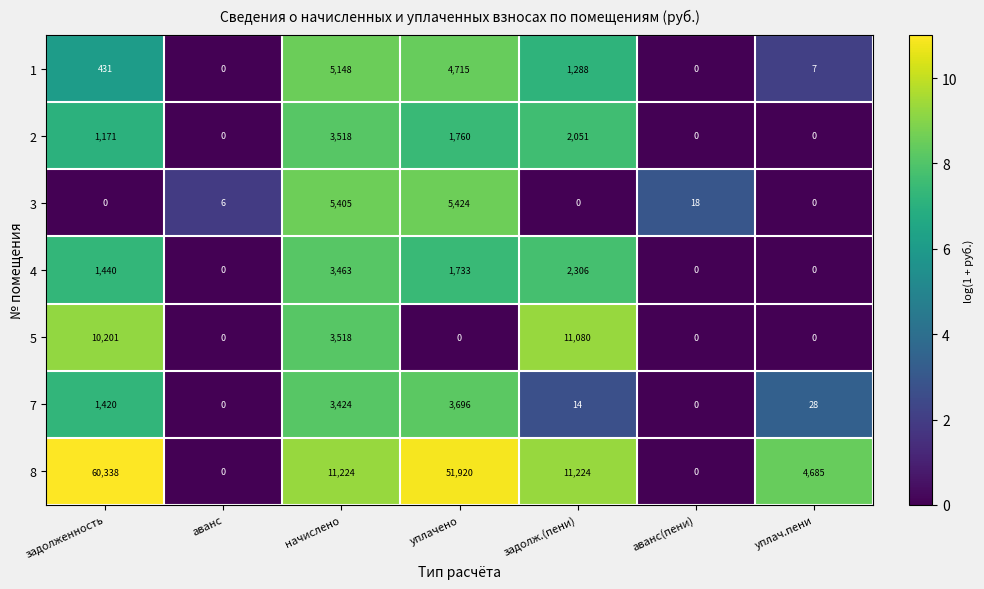

How many values in the 5 series exceed 0?

3